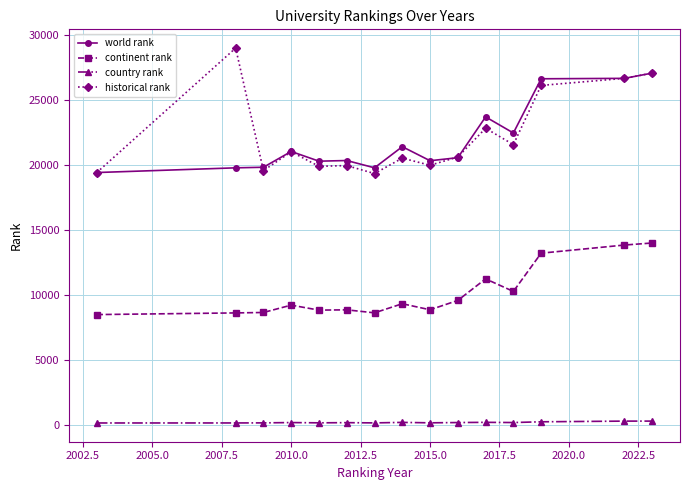

What is the sum of all world rank values?

329055.0